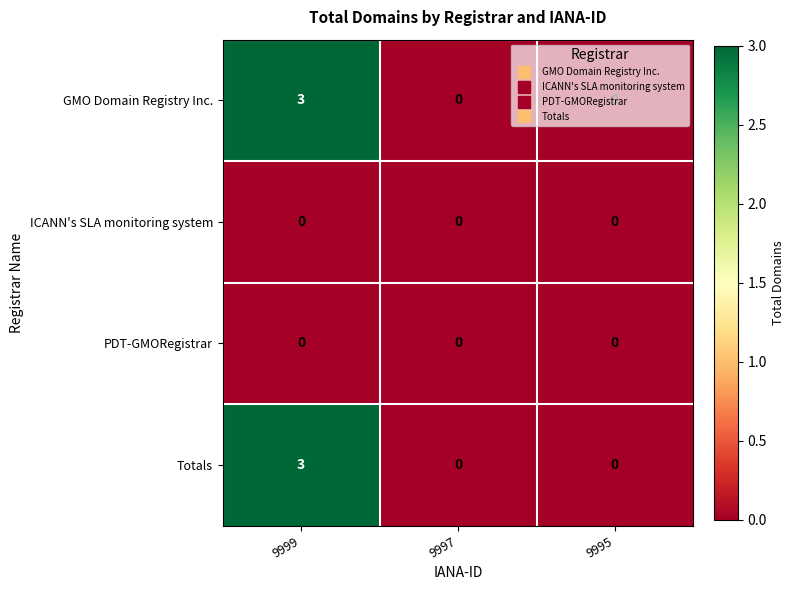

At which category is the sum across all series the highest?

9999